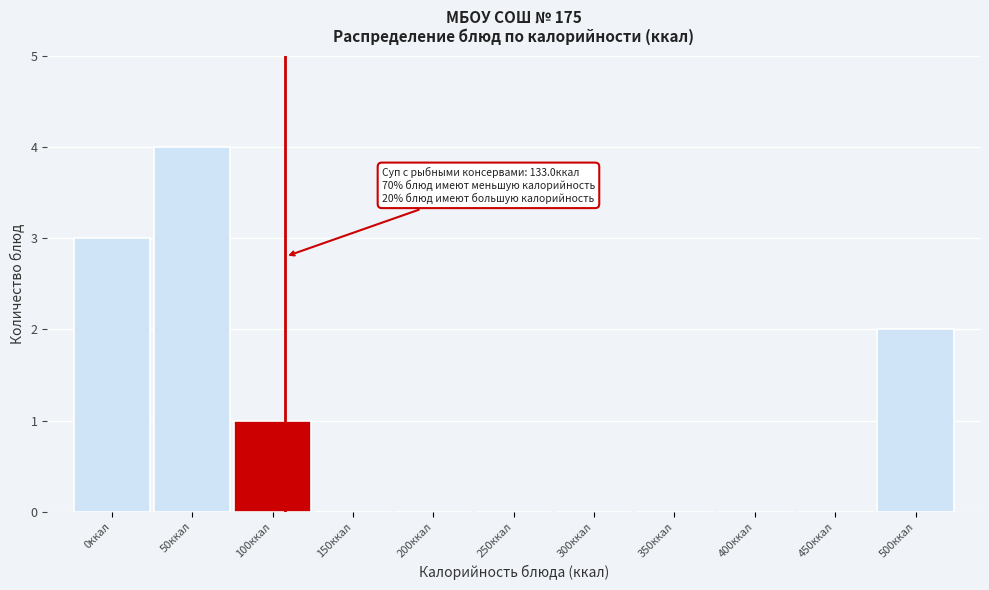

Reading left to right, what are all the values shown in this chart?

0ккал=3	50ккал=4	100ккал=1	150ккал=0	200ккал=0	250ккал=0	300ккал=0	350ккал=0	400ккал=0	450ккал=0	500ккал=2